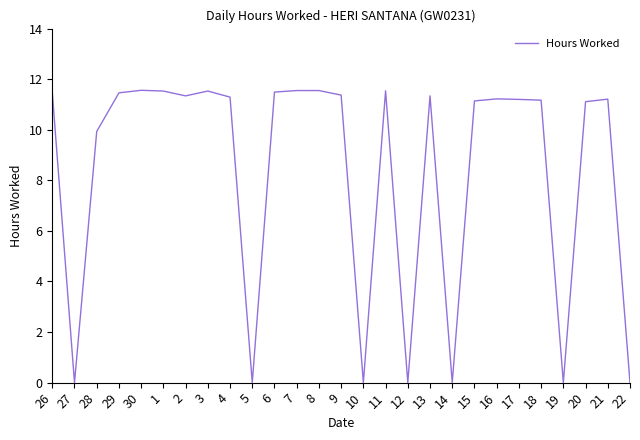

At which label does the data first exceed 11?

26